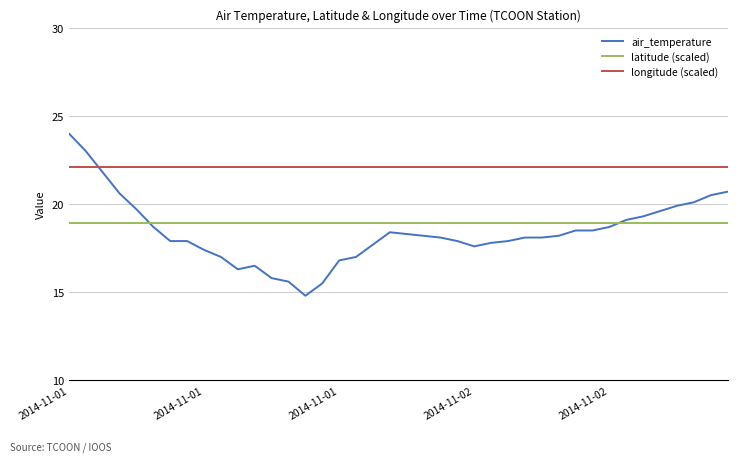

How many series are shown in this chart?

3